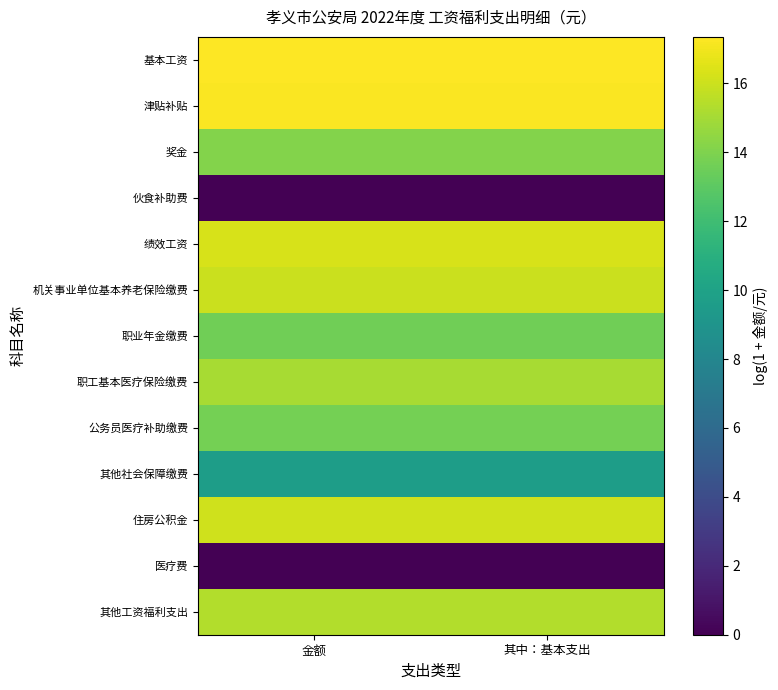

How many data points does each series have?

2